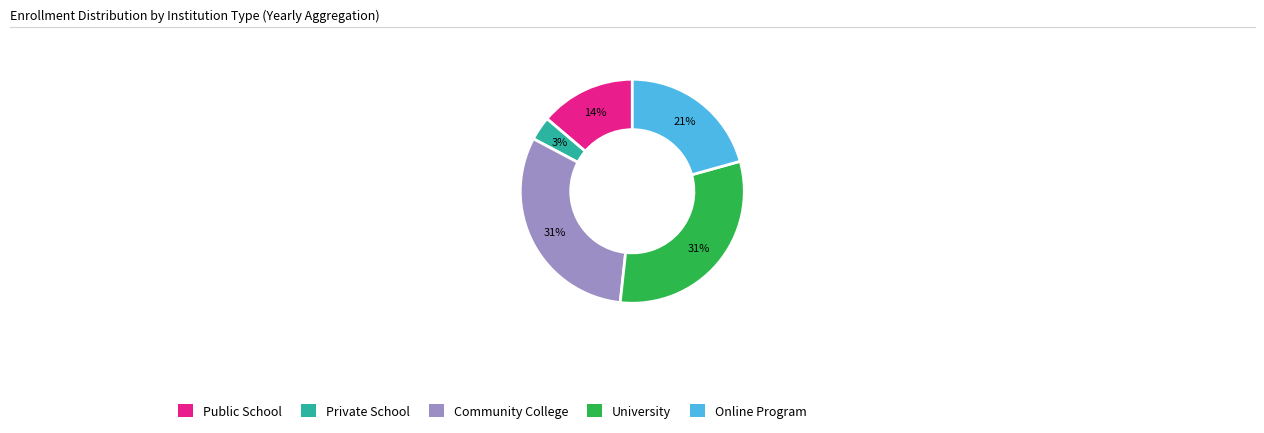

To the nearest percent, what is the difference between the largest and smallest slice percentages?

28%